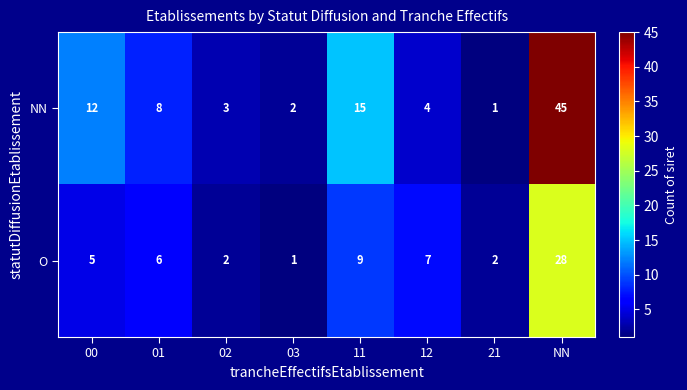

Count the number of data series in this chart.

2